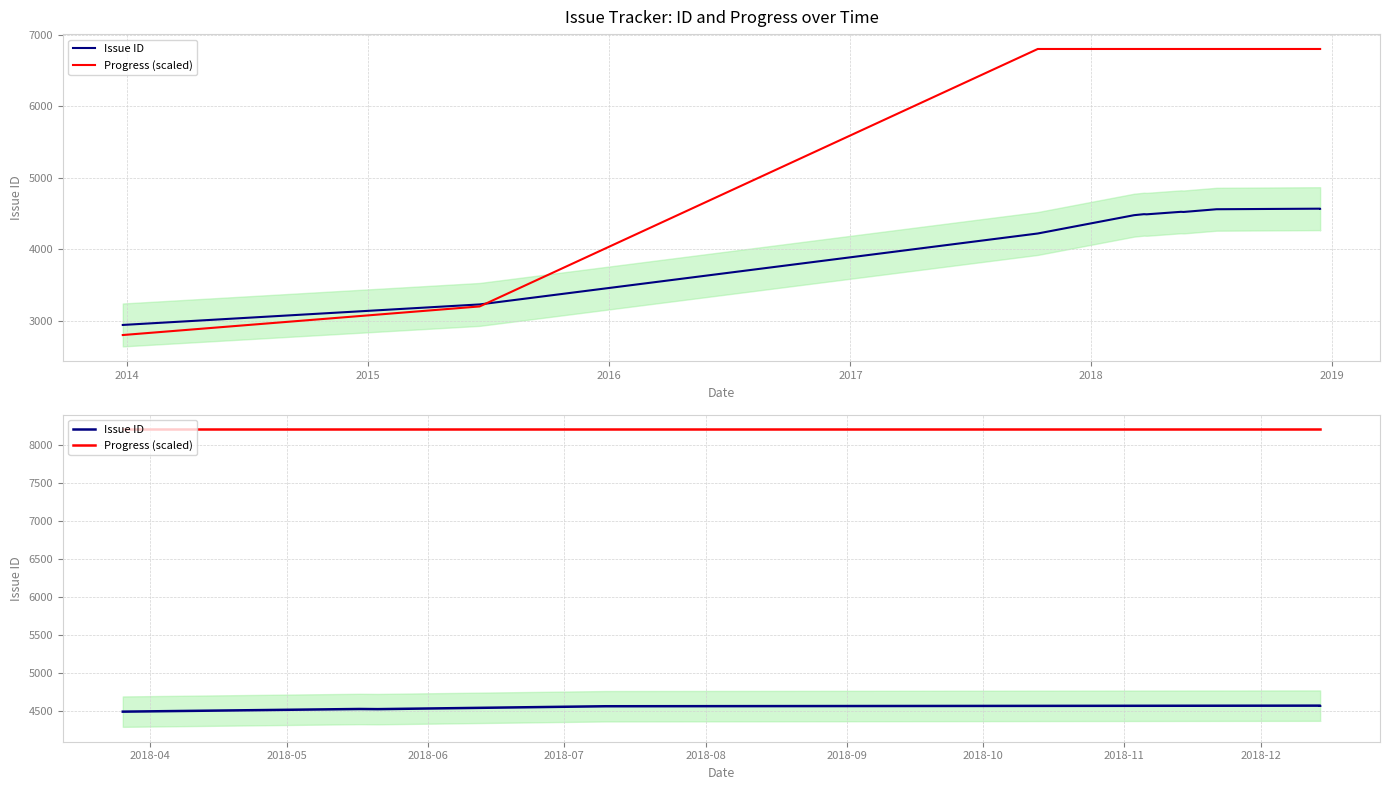

Does the chart display data point markers on the line(s)?

No